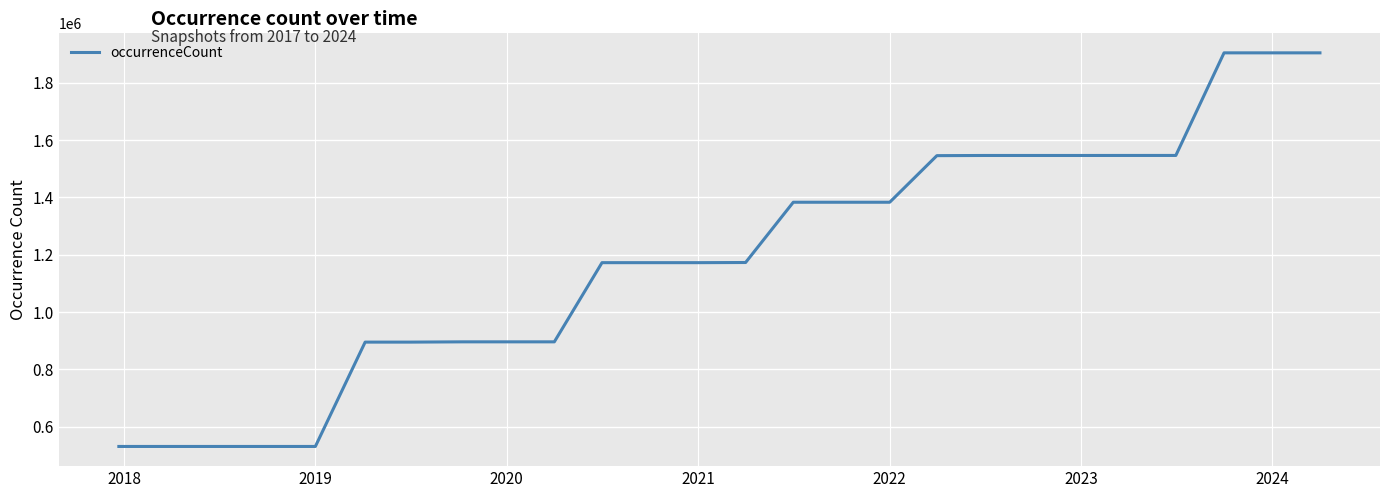

What is the maximum value shown in the chart?

1903574